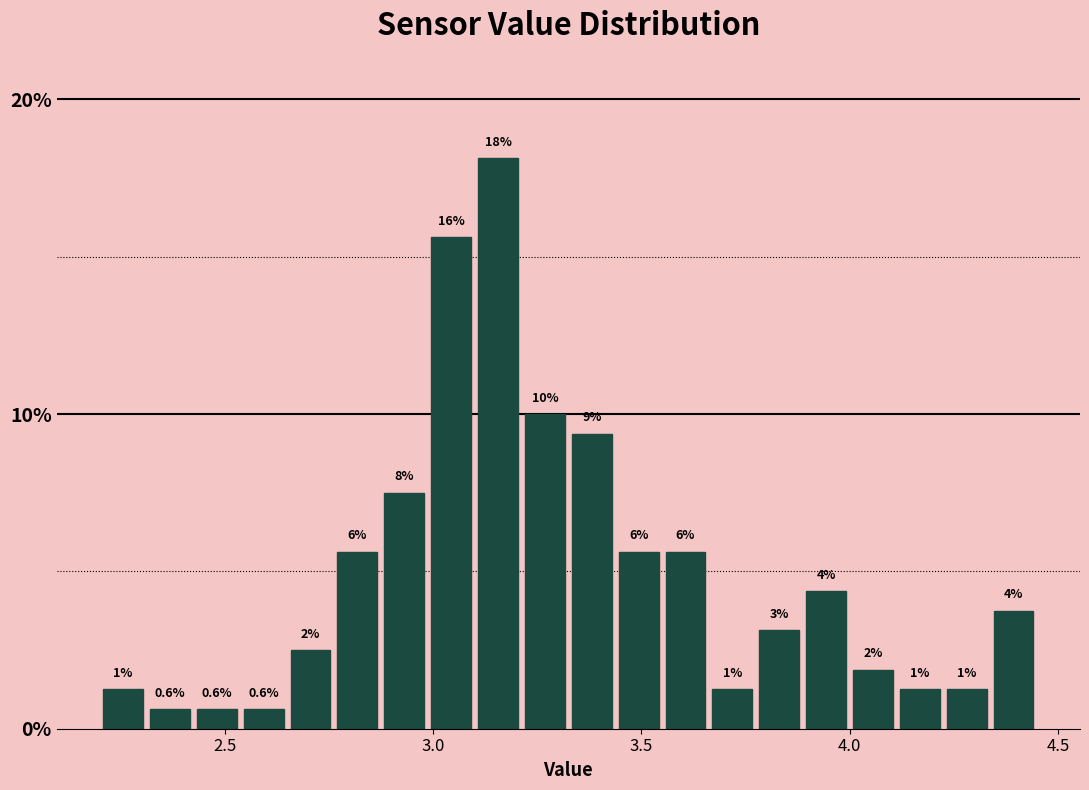

Read against the x-axis, roughly where is the centre of the tallest bar?

3.15